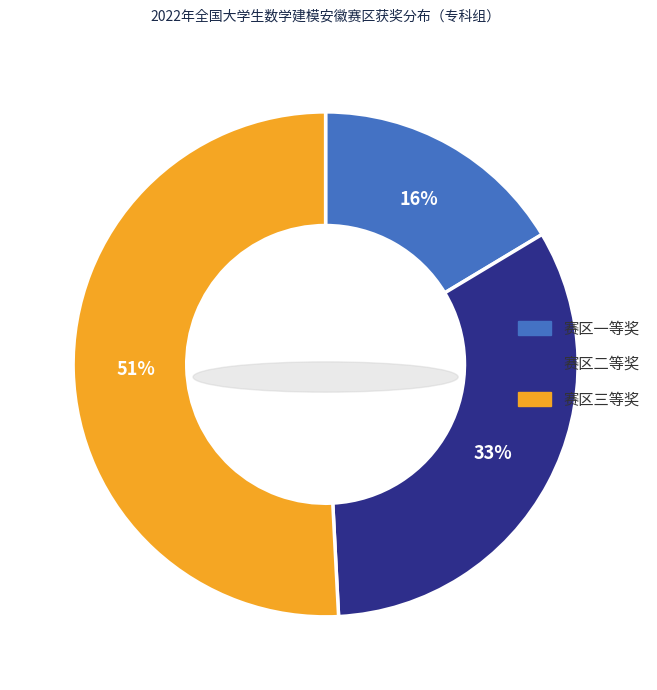

The 赛区二等奖 slice represents 33% of the pie. True or false?

True